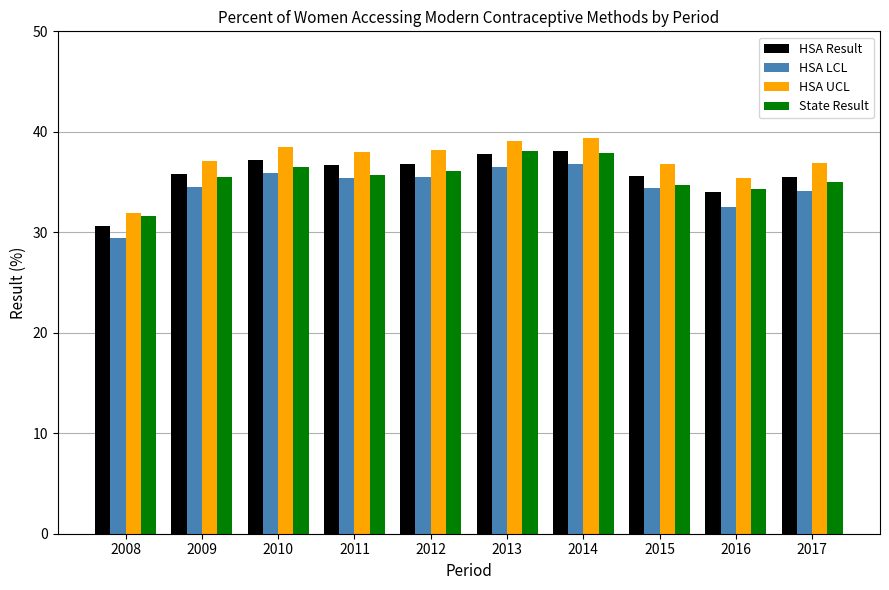

How many series are shown in this chart?

4